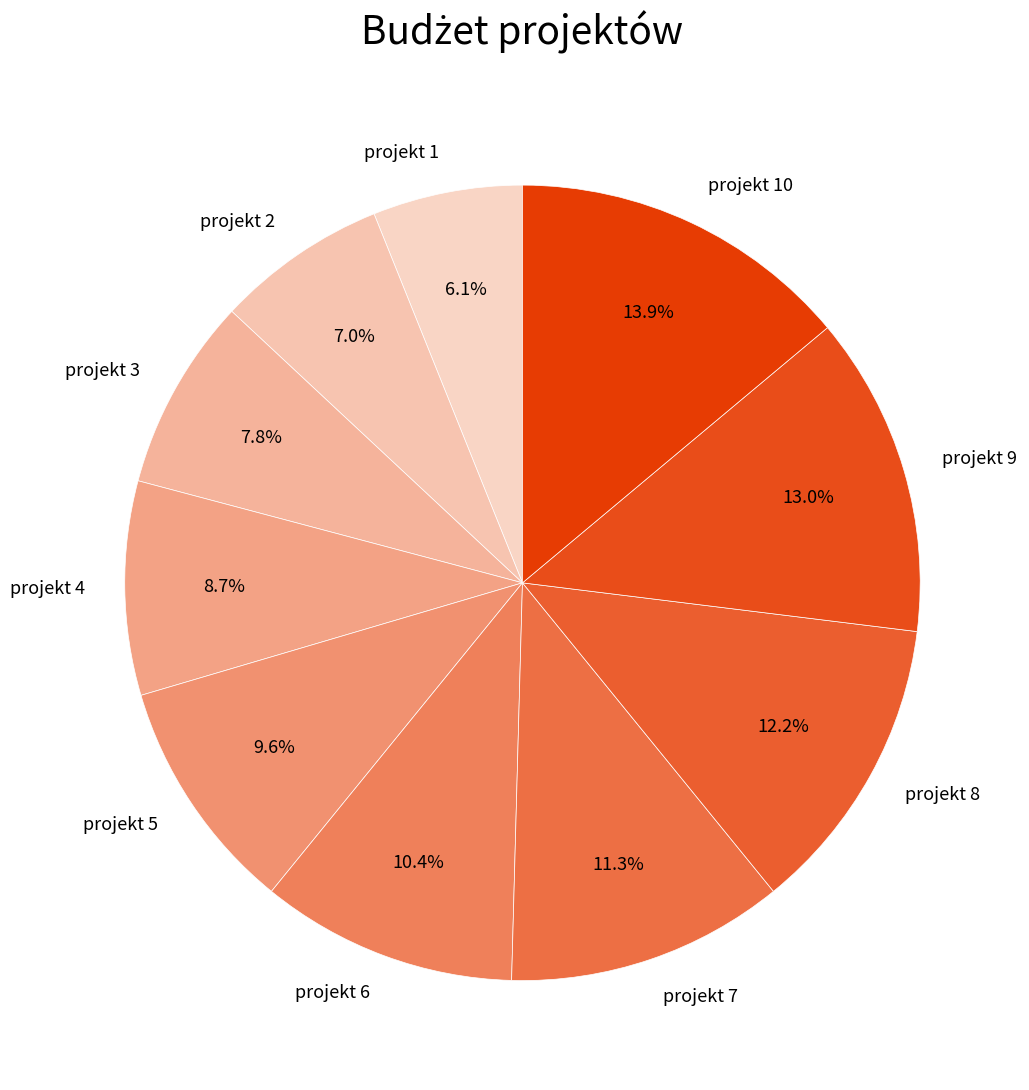

Is it true that projekt 4 is 2% of the pie?

False